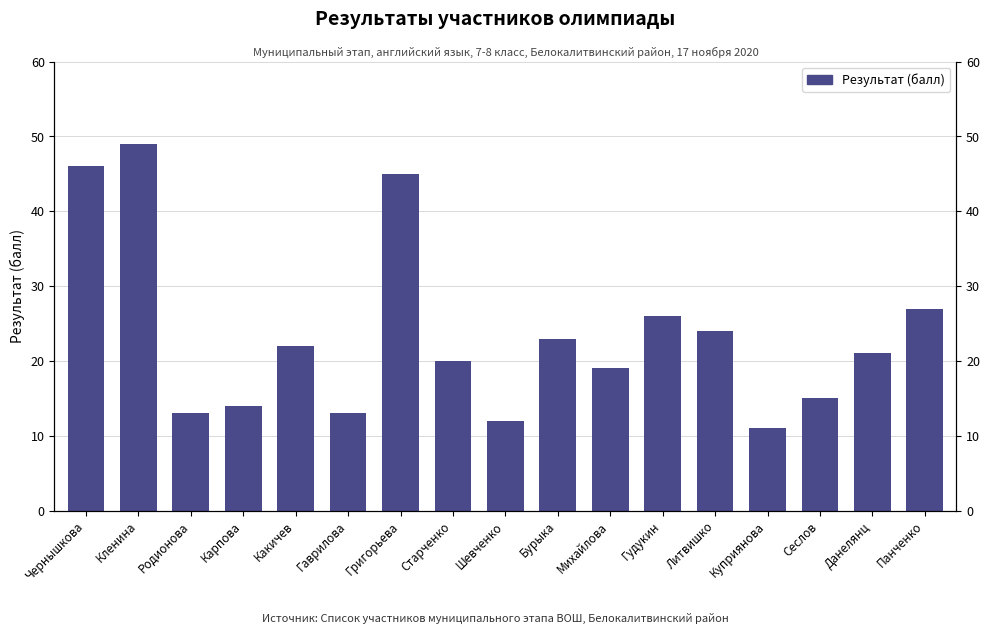

Does the chart contain stacked bars?

No